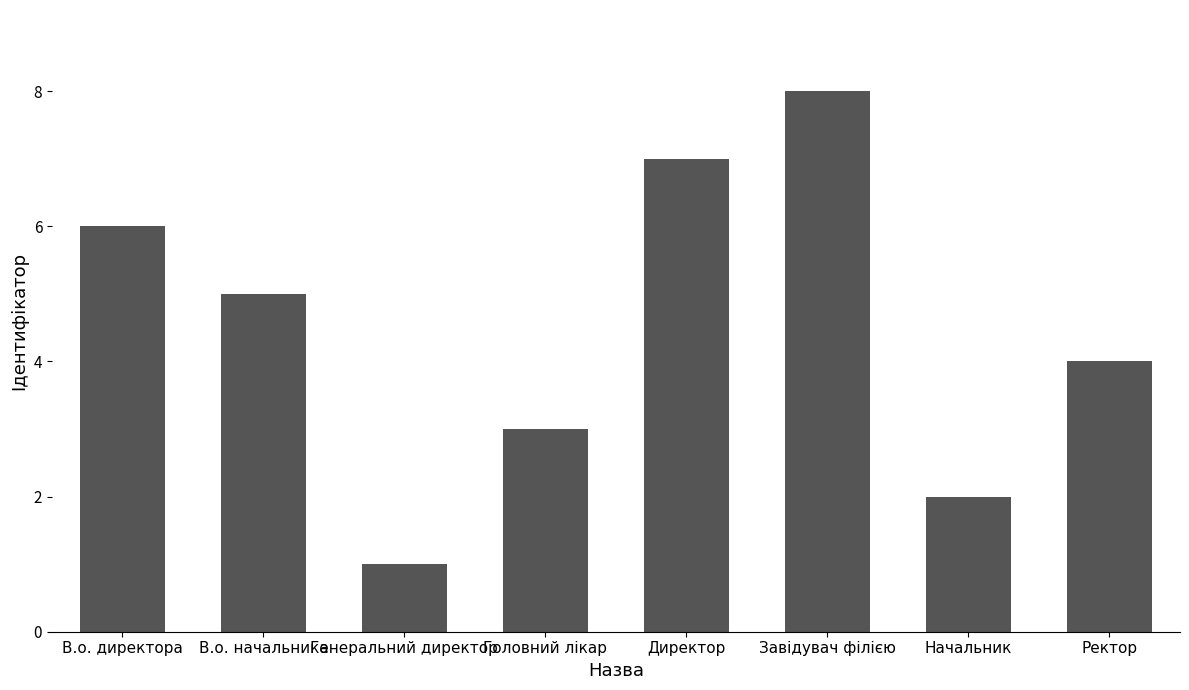

Rank the categories by value from lowest to highest.

Генеральний директор, Начальник, Головний лікар, Ректор, В.о. начальника, В.о. директора, Директор, Завідувач філією